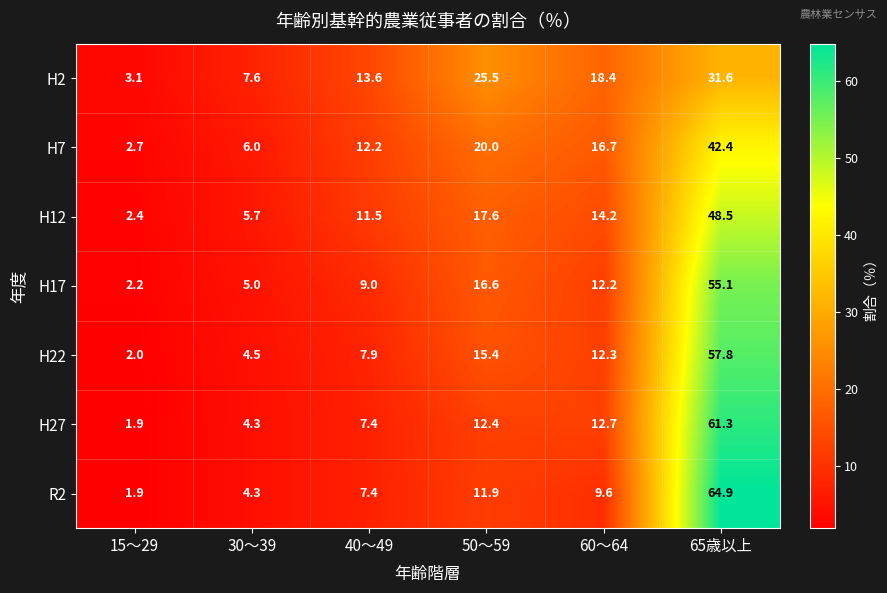

What is the greatest value displayed?

64.9